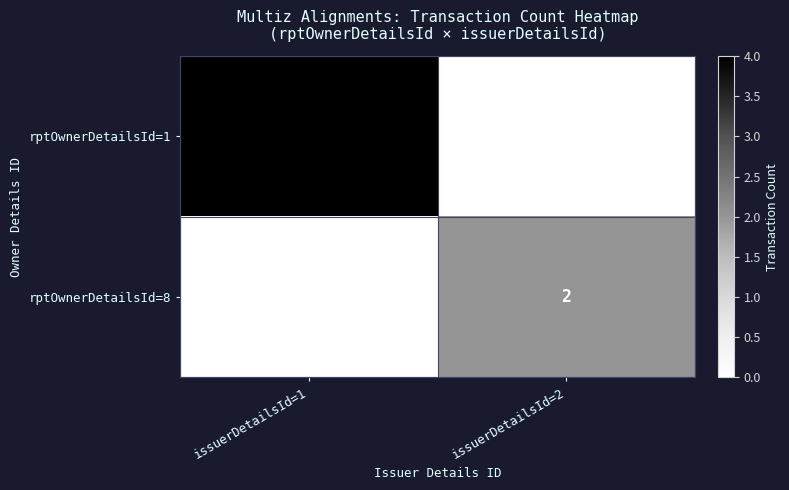

Which series has the largest total across all categories?

rptOwnerDetailsId=1